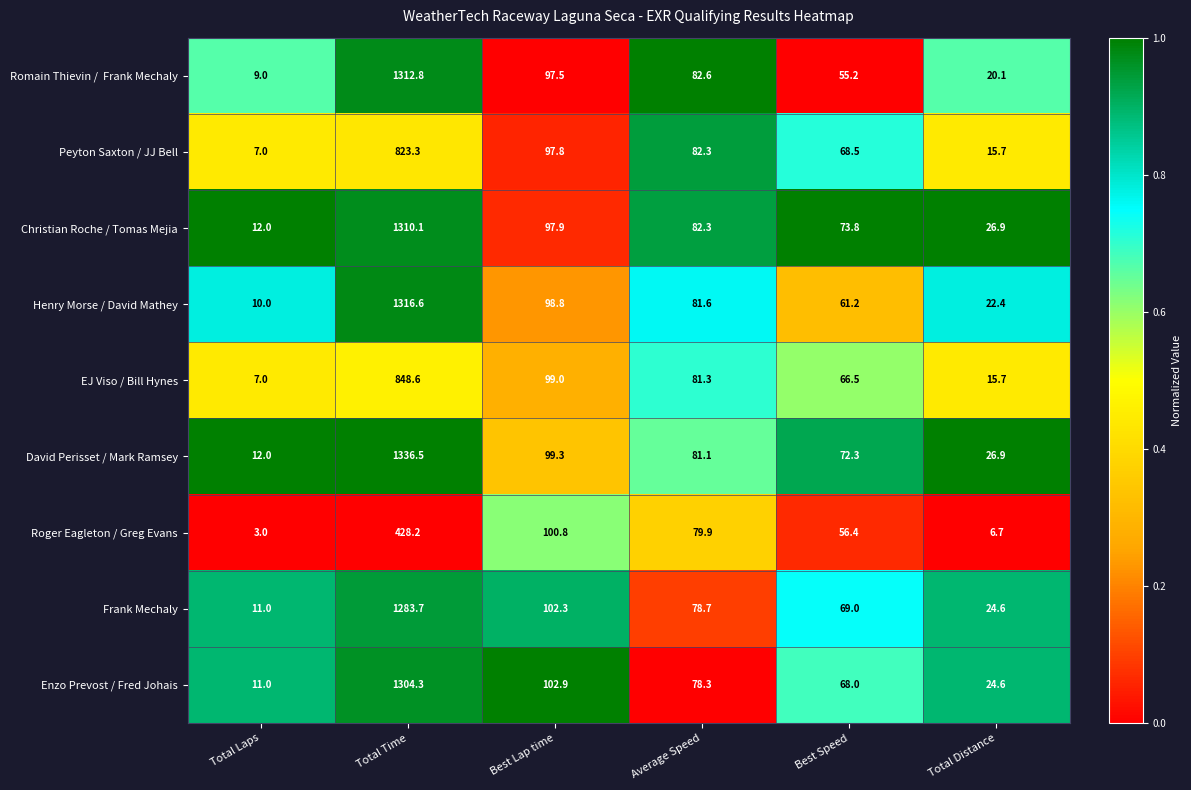

Which series has the widest spread of values?

David Perisset / Mark Ramsey